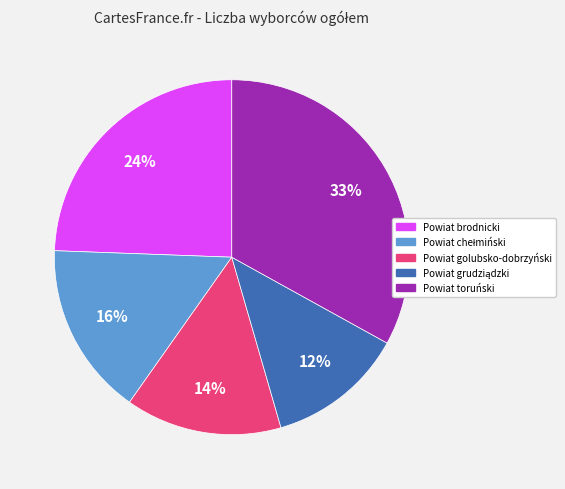

What is the largest slice in the pie chart?

Powiat toruński